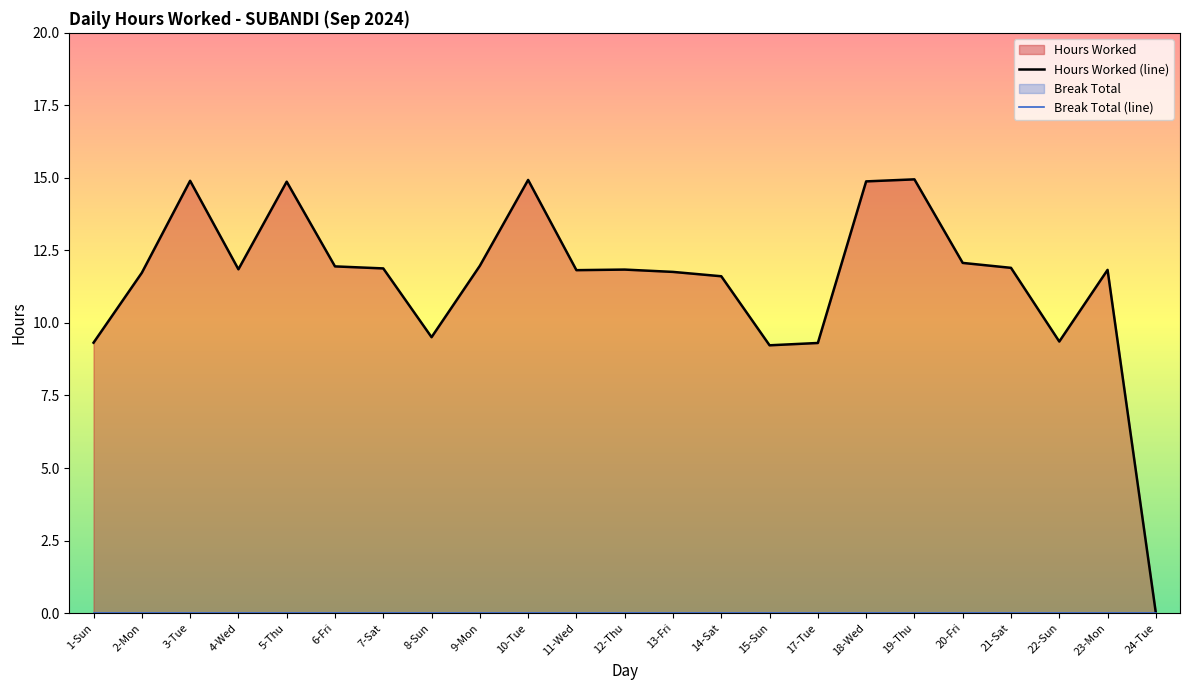

Where is the data nearest to the value 7?

15-Sun